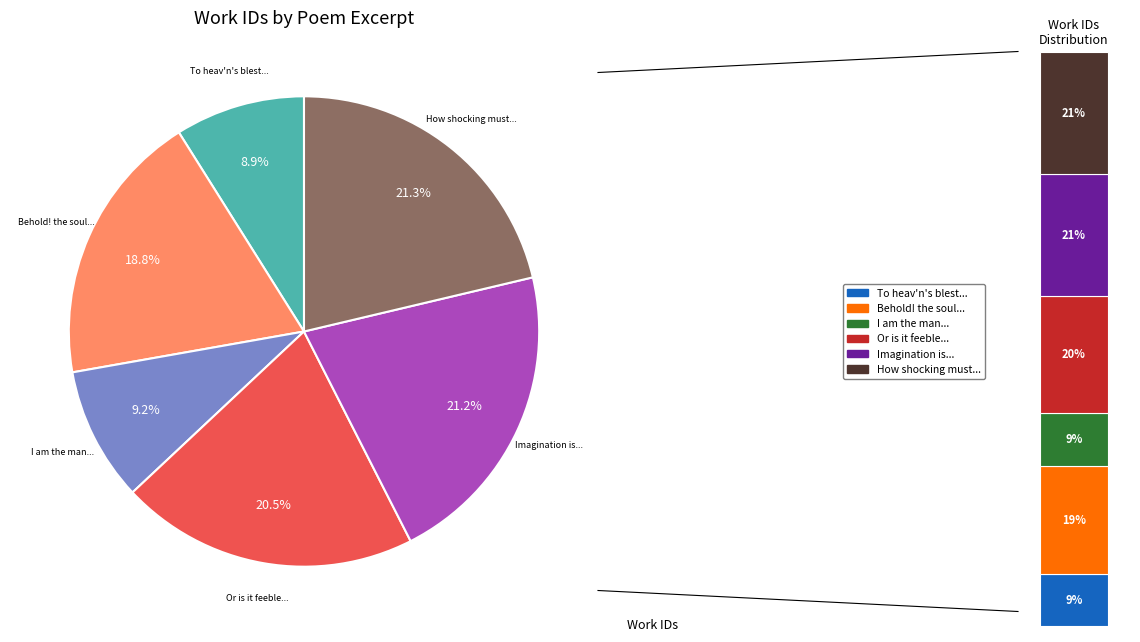

What is the largest slice in the pie chart?

How shocking must thy Summons be